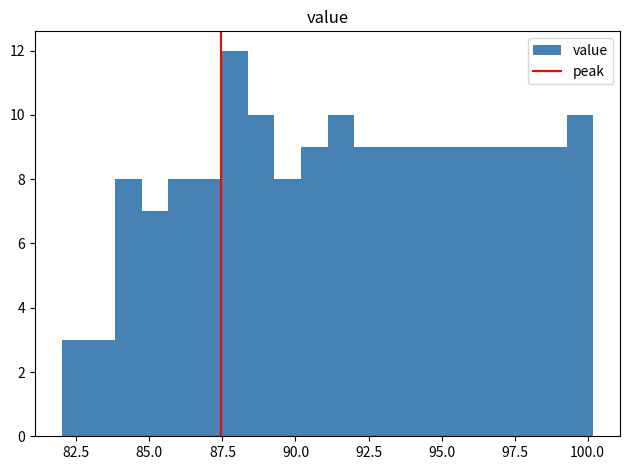

Read against the x-axis, roughly where is the centre of the tallest bar?

88.0